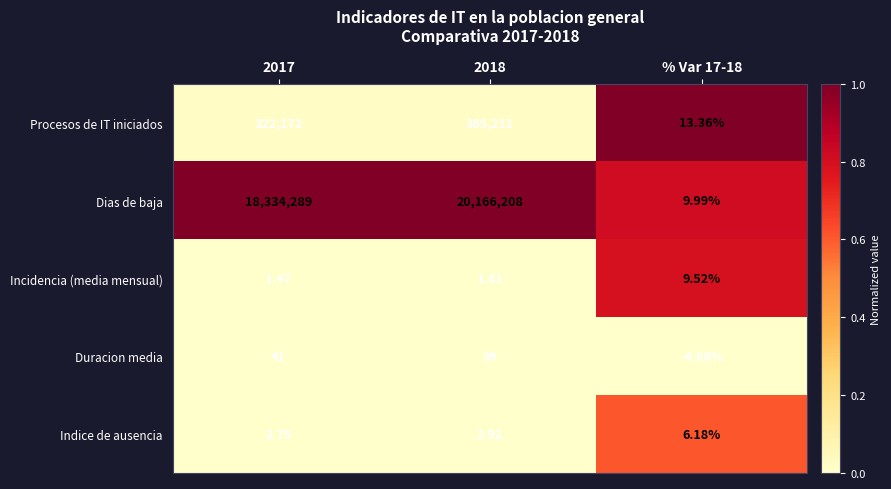

At % Var 17-18, list the series in order from largest to smallest.

Procesos de IT iniciados, Dias de baja, Incidencia (media mensual), Indice de ausencia, Duracion media